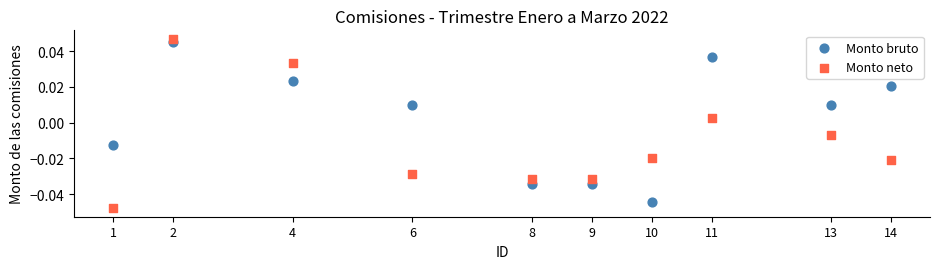

Which series has the widest spread of Y values?

Monto neto